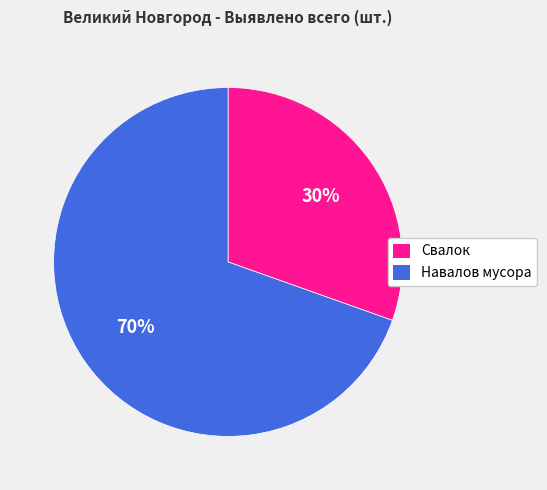

To the nearest percent, what is the combined percentage of Навалов мусора and Свалок?

100%